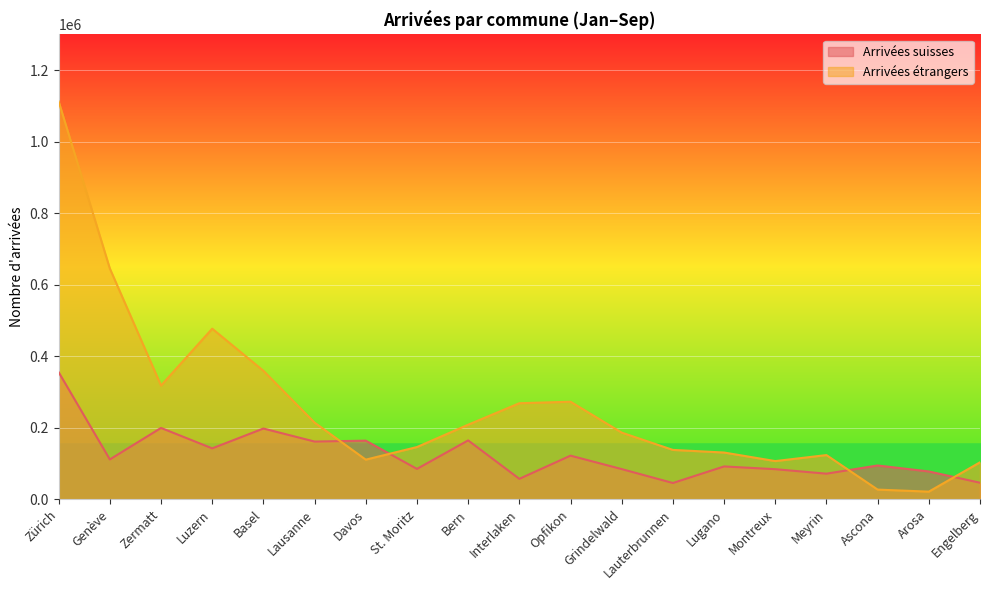

Rank the categories by Arrivées étrangers value from highest to lowest.

Zürich, Genève, Luzern, Basel, Zermatt, Opfikon, Interlaken, Lausanne, Bern, Grindelwald, St. Moritz, Lauterbrunnen, Lugano, Meyrin, Davos, Montreux, Engelberg, Ascona, Arosa